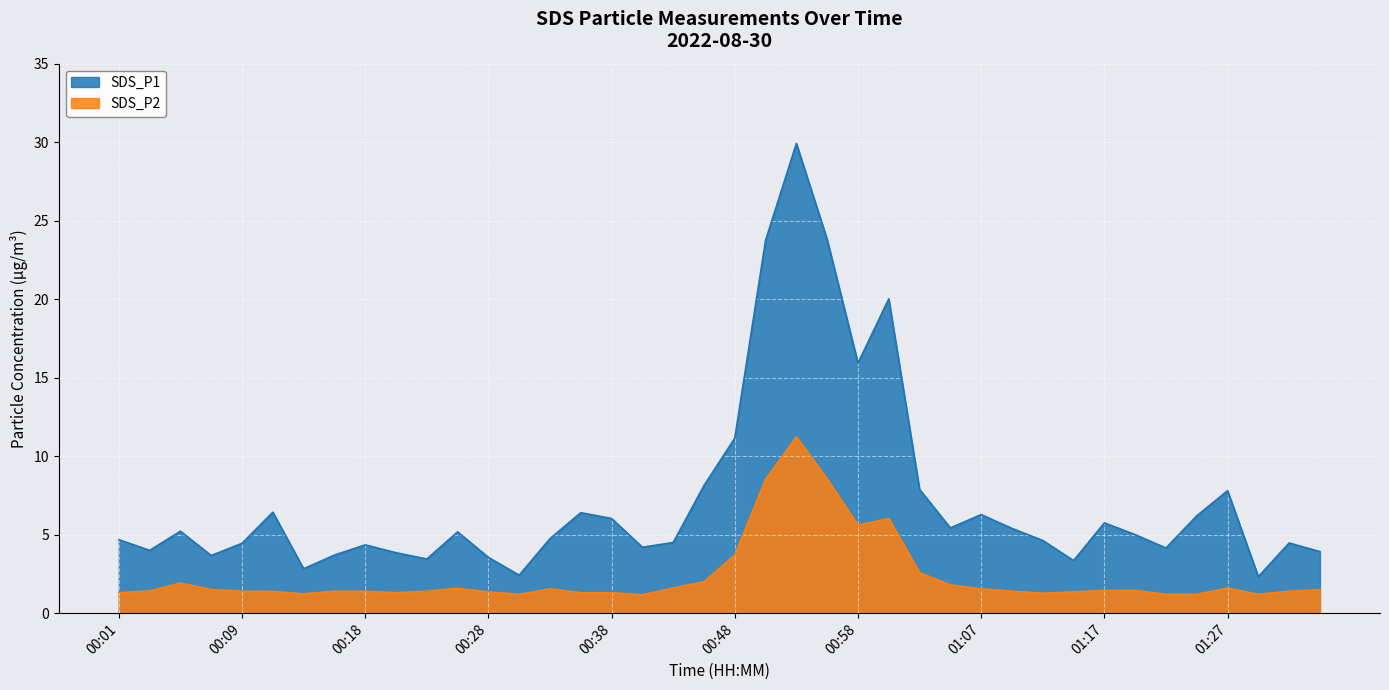

Where does the SDS_P1 series first go above 5?

00:04